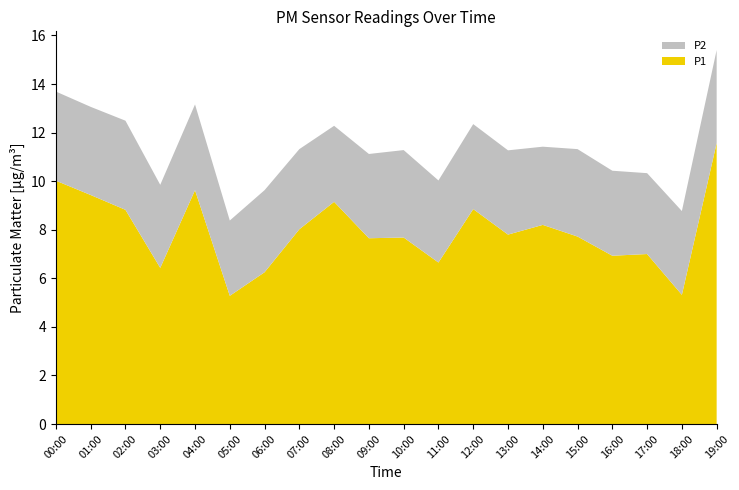

Reading left to right, extract all data points from this chart.

P1: 10.0	9.4	8.8	6.4	9.6	5.3	6.2	8.0	9.2	7.7	7.7	6.7	8.8	7.8	8.2	7.7	6.9	7.0	5.3	11.6
P2: 3.7	3.6	3.7	3.4	3.5	3.1	3.4	3.3	3.1	3.5	3.6	3.4	3.5	3.5	3.2	3.6	3.5	3.3	3.5	3.8